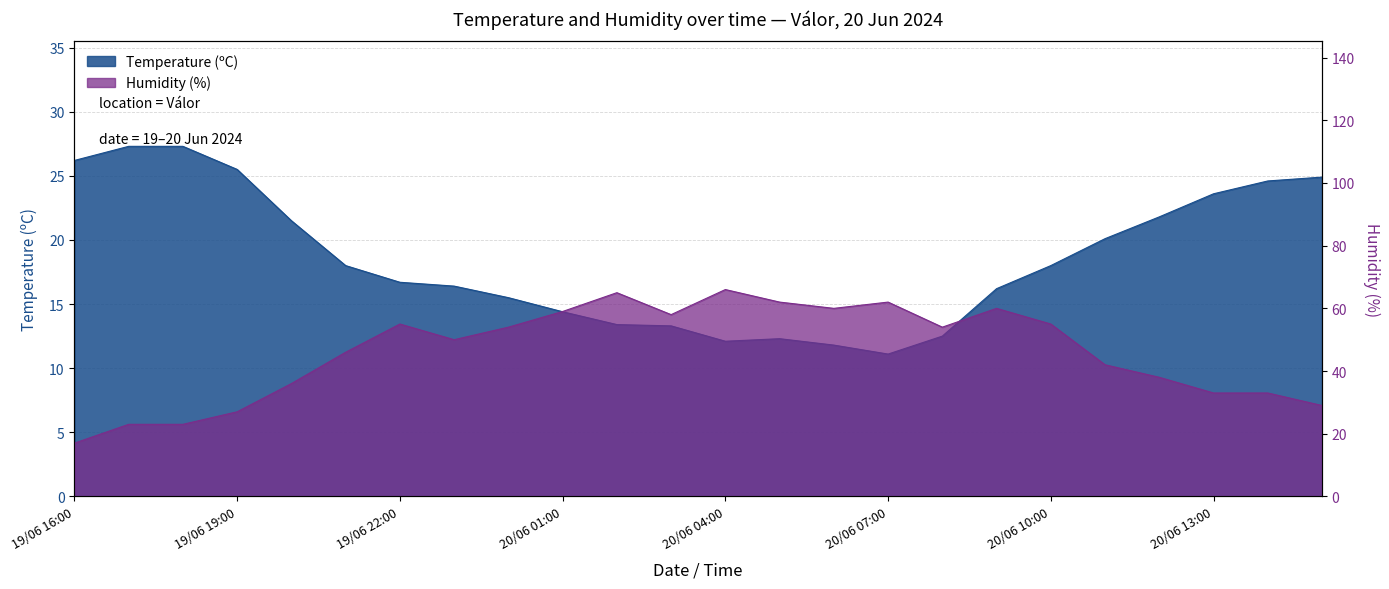

Reading right to left, transcribe all the data shown in this chart.

Temperature (ºC): 24.9	24.6	23.6	21.8	20.1	18.0	16.2	12.5	11.1	11.8	12.3	12.1	13.3	13.4	14.4	15.5	16.4	16.7	18.0	21.5	25.5	27.3	27.3	26.2
Humidity (%): 29.0	33.0	33.0	38.0	42.0	55.0	60.0	54.0	62.0	60.0	62.0	66.0	58.0	65.0	59.0	54.0	50.0	55.0	46.0	36.0	27.0	23.0	23.0	17.0